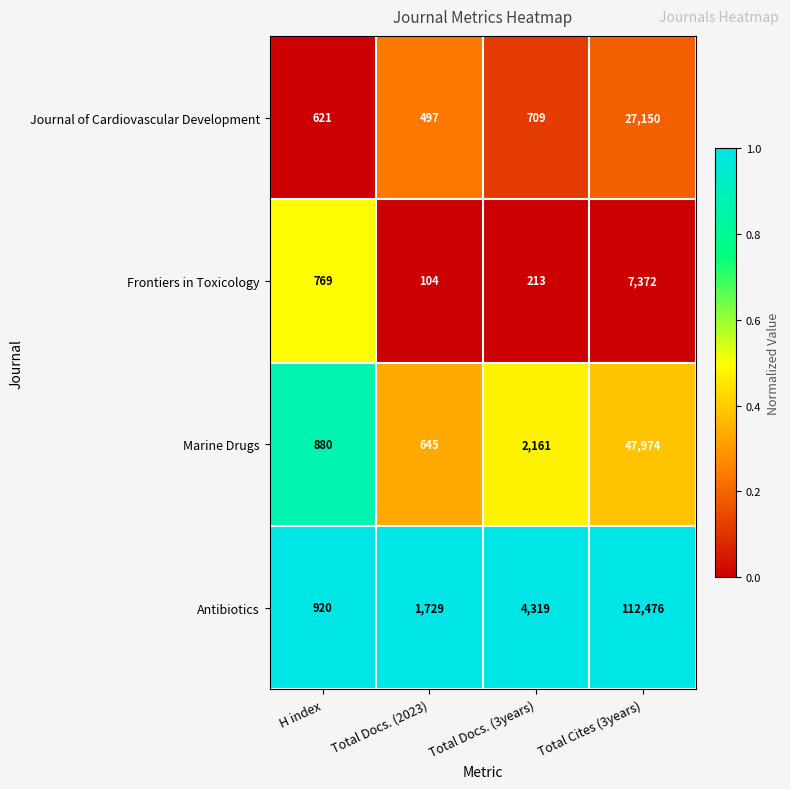

Which series has the largest total across all categories?

Antibiotics